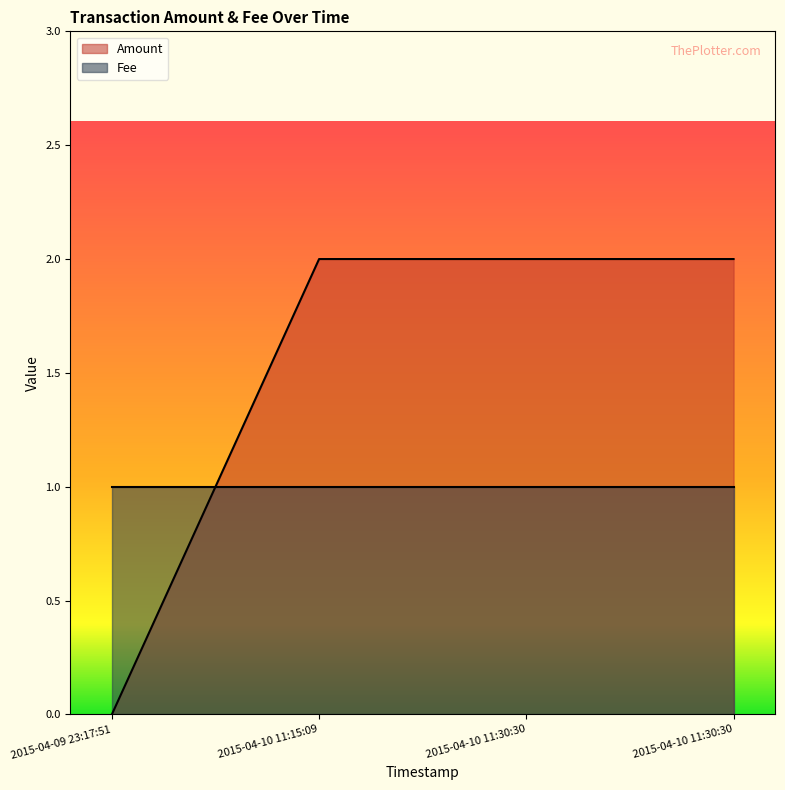

Which label corresponds to the largest value in the chart?

2015-04-10 11:15:09